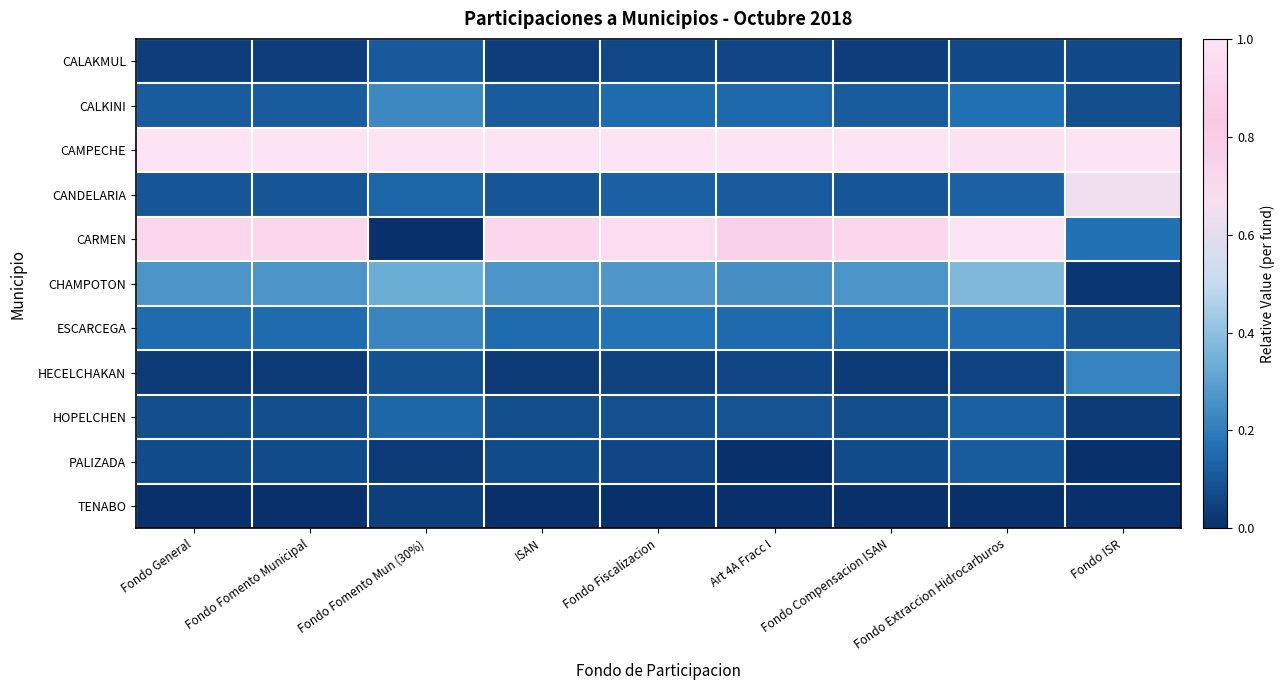

What is the spread (max minus min) of values at Fondo Fomento Mun (30%)?

1.0